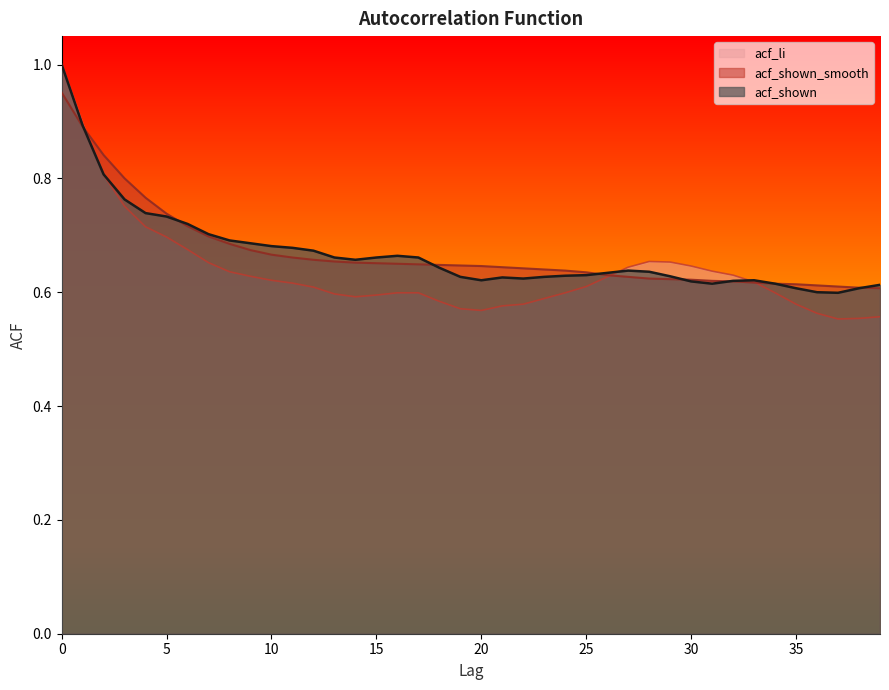

What is the difference between the acf_li values at 5 and 38?

0.1